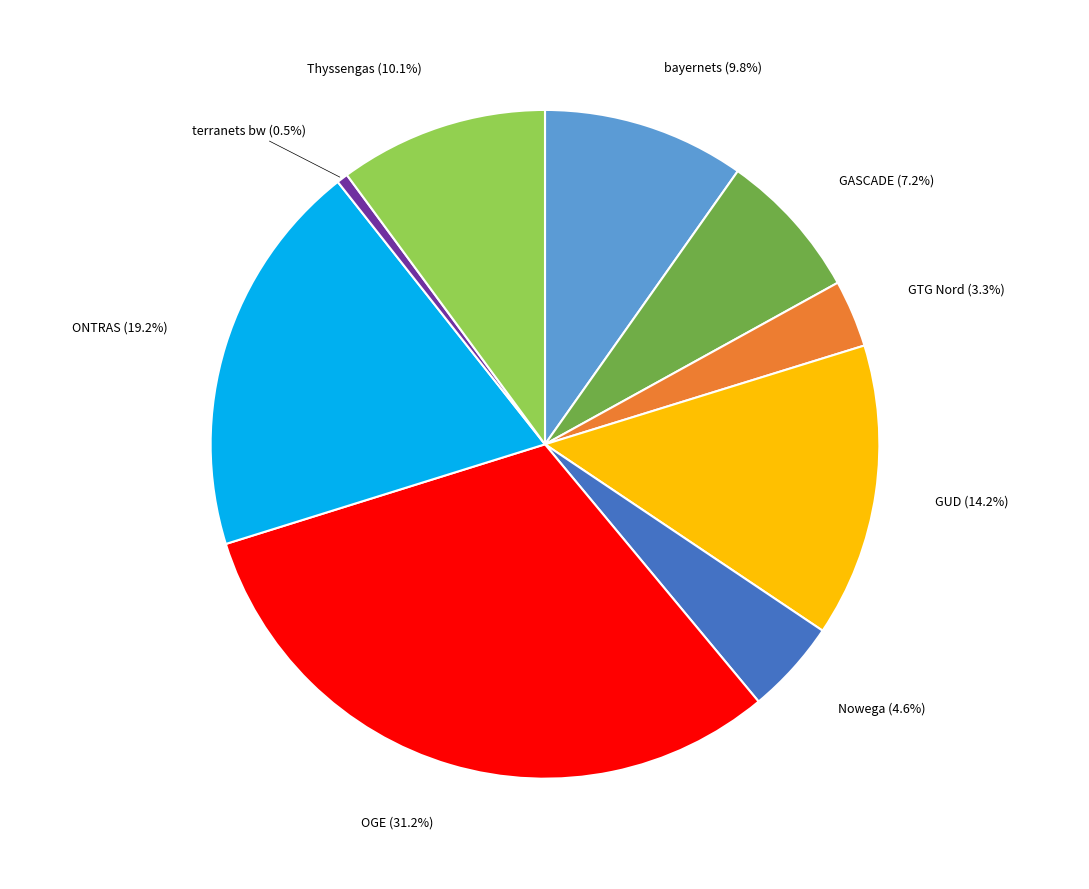

Does any single category account for the majority?

No